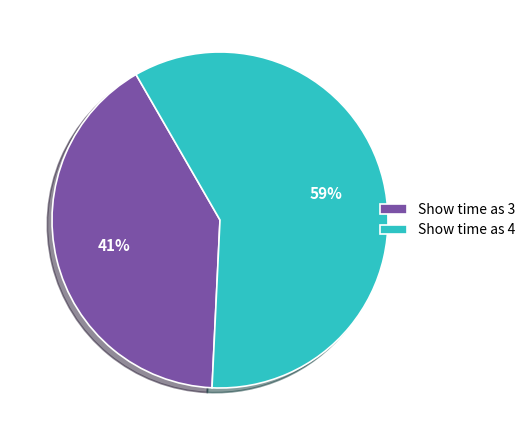

Rank the categories by value from highest to lowest.

Show time as 4, Show time as 3